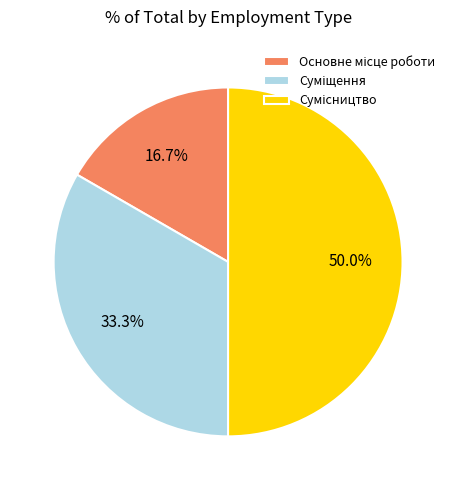

Which category has the biggest portion of the pie?

Сумісництво